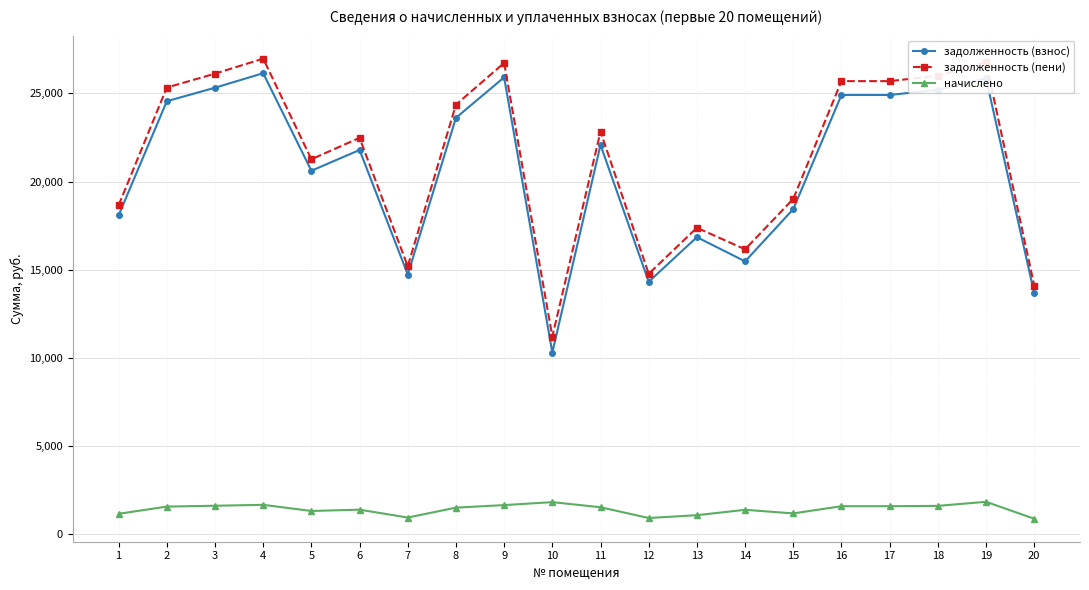

What is the difference between the highest and lowest values at 2?

23784.1